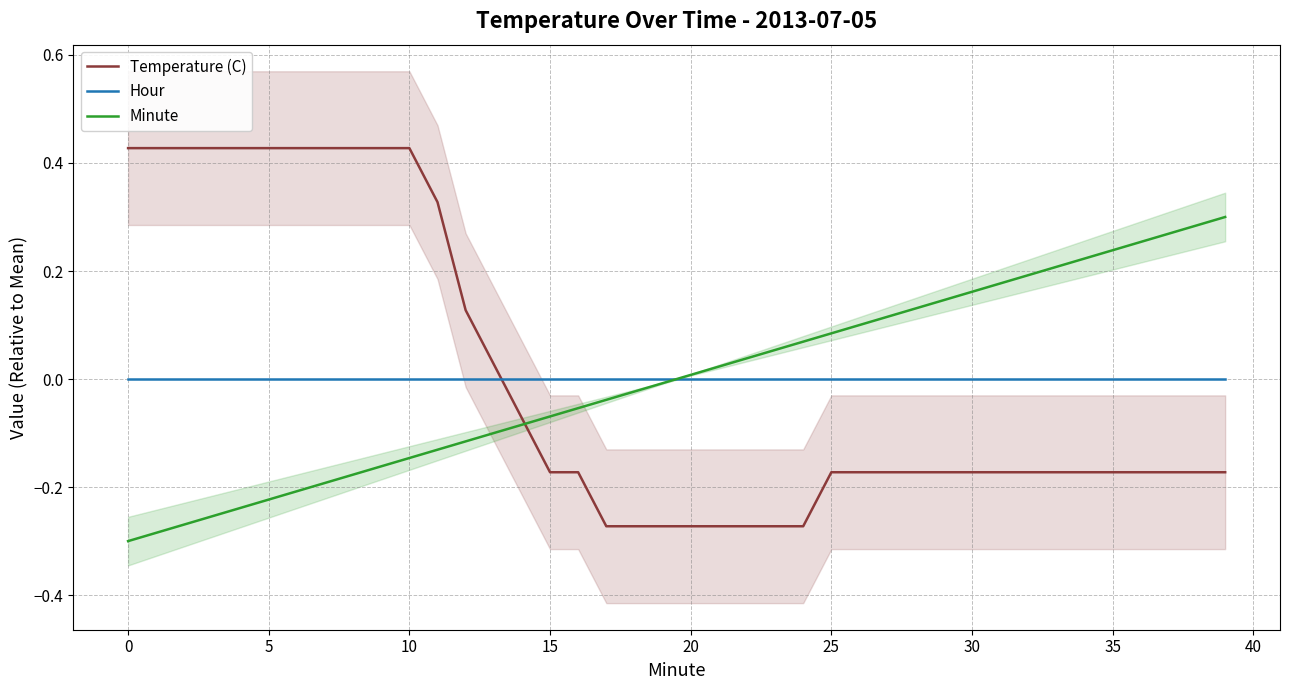

What is the difference between the highest and lowest values at 29?

0.3